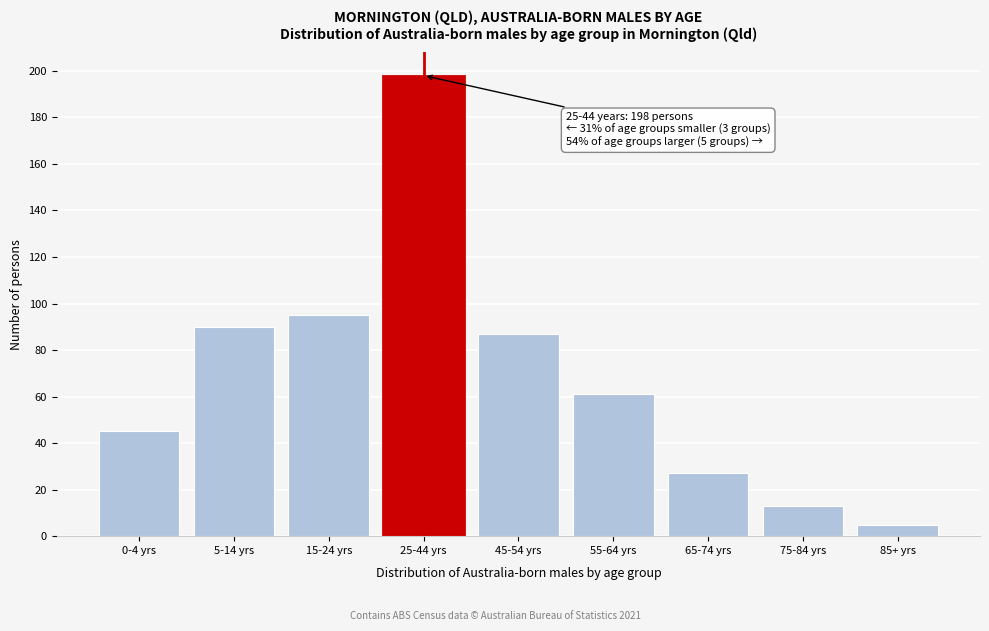

Reading left to right, transcribe all the data shown in this chart.

0-4 yrs=45	5-14 yrs=90	15-24 yrs=95	25-44 yrs=198	45-54 yrs=87	55-64 yrs=61	65-74 yrs=27	75-84 yrs=13	85+ yrs=5